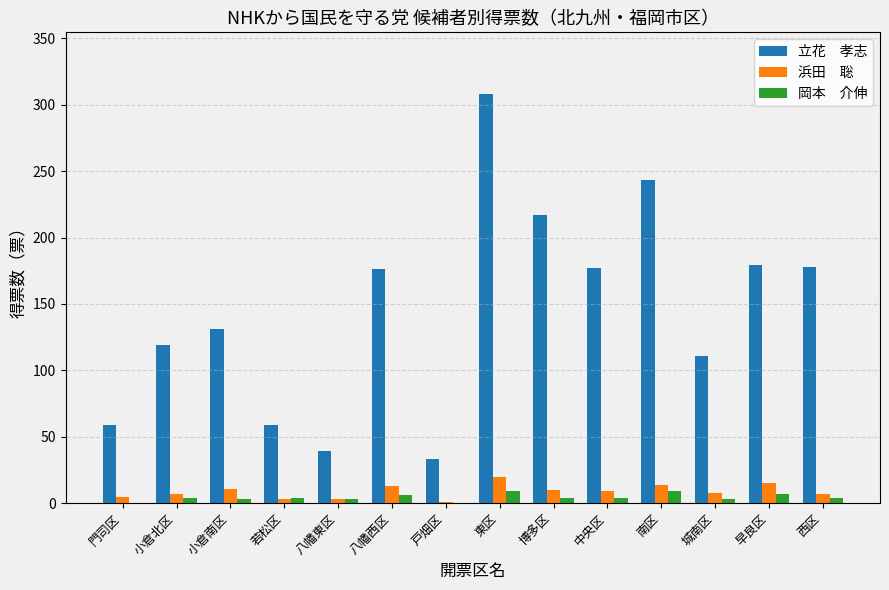

At which category is the sum across all series the highest?

東区